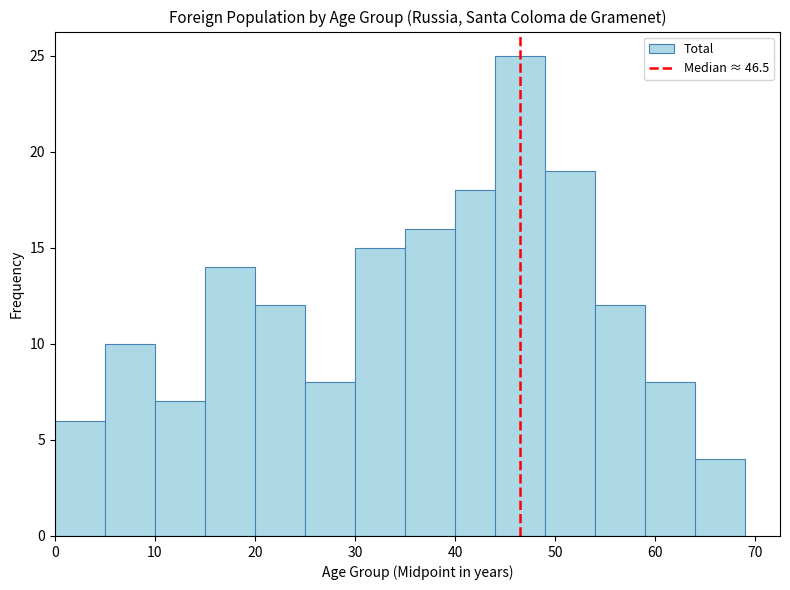

Which range on the x-axis has the tallest bar?

44 to 49